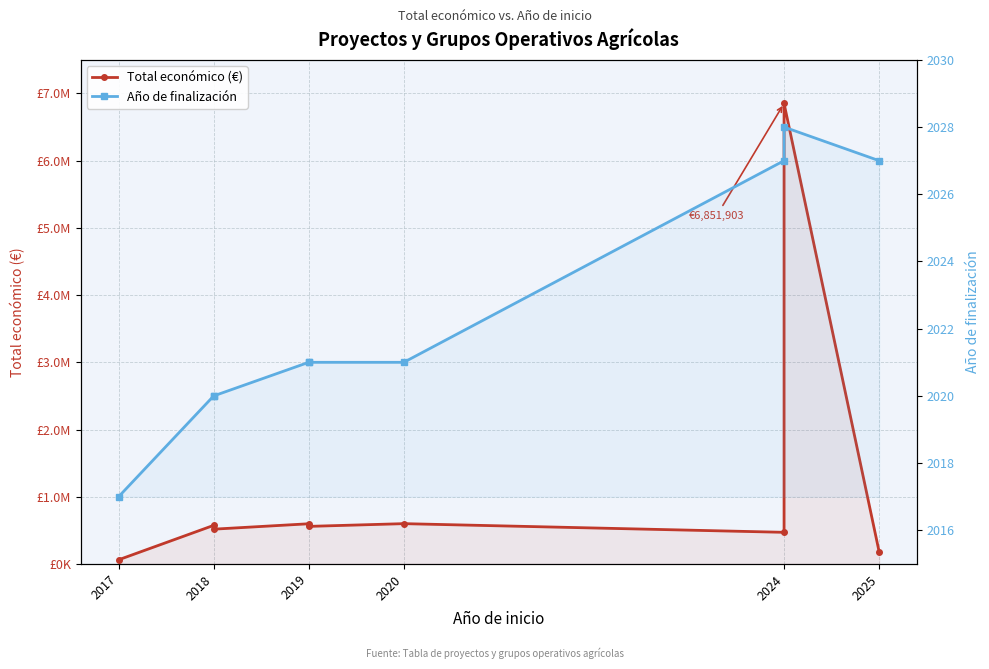

Which series has the largest range (max minus min)?

Total económico (€)